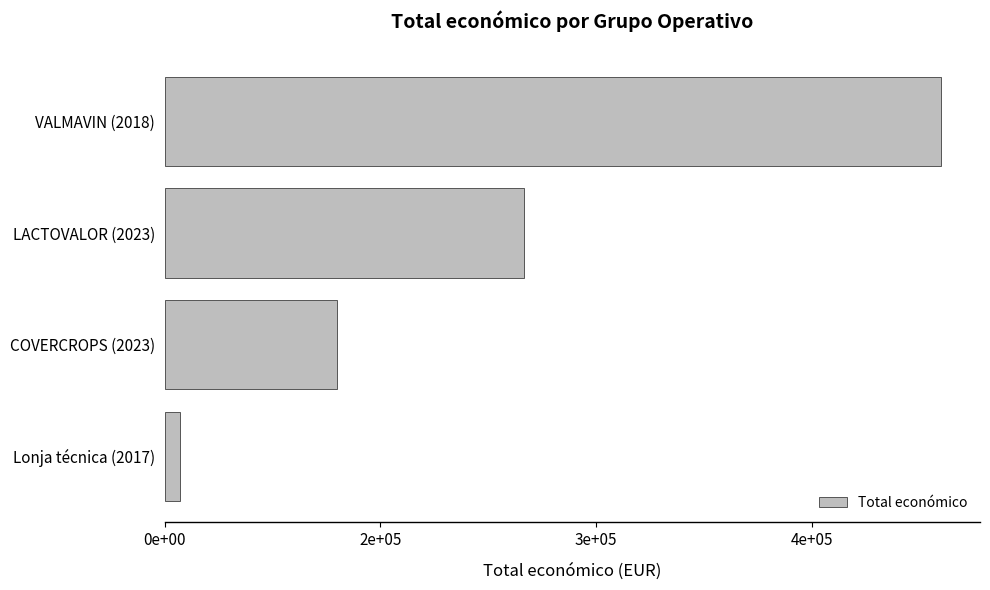

Rank the categories by value from lowest to highest.

Lonja técnica (2017), COVERCROPS (2023), LACTOVALOR (2023), VALMAVIN (2018)